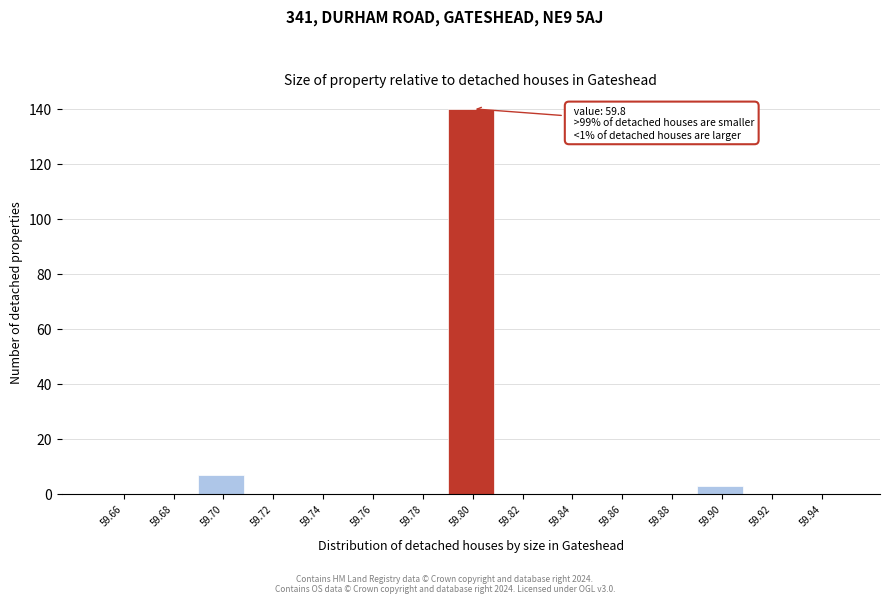

Which range on the x-axis has the tallest bar?

59.79 to 59.81